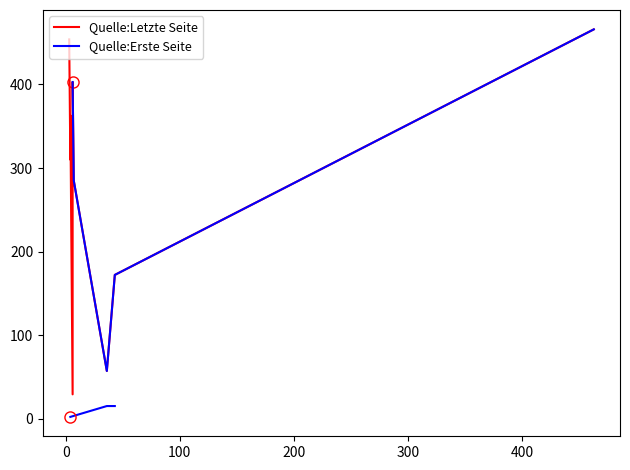

How many data points are less than 7?

5